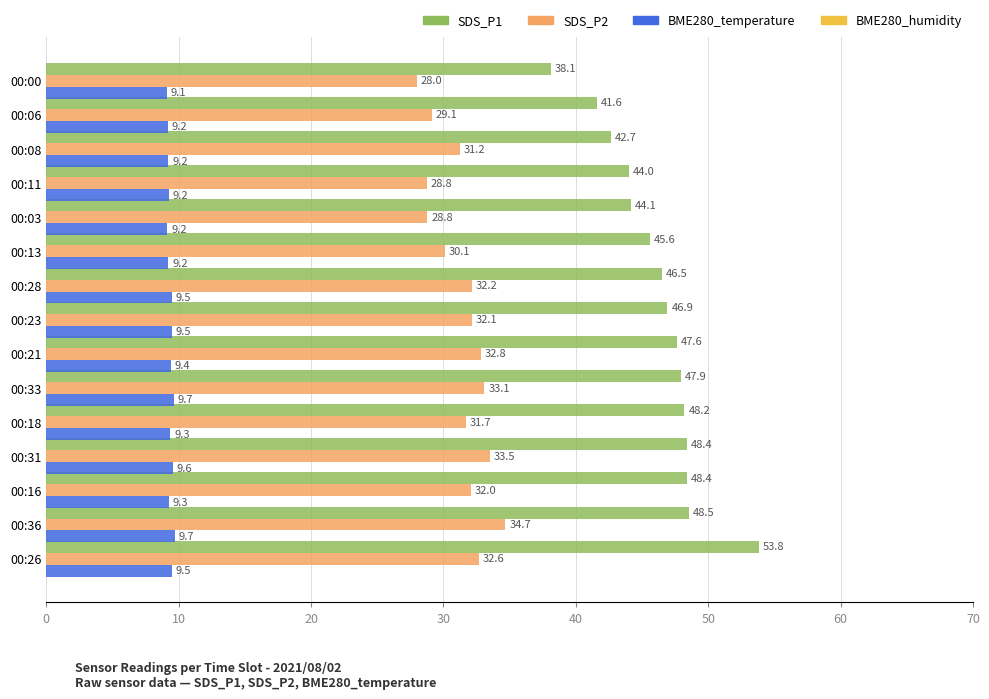

Which series has the largest total across all categories?

SDS_P1